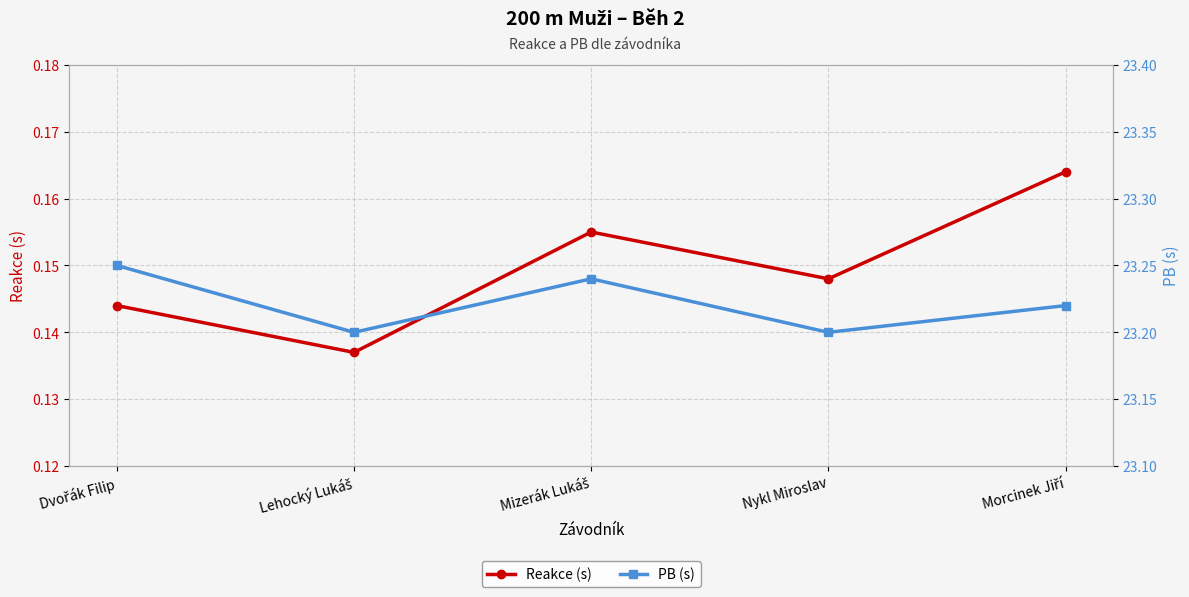

Which has a higher value, Lehocký Lukáš or Morcinek Jiří?

Morcinek Jiří